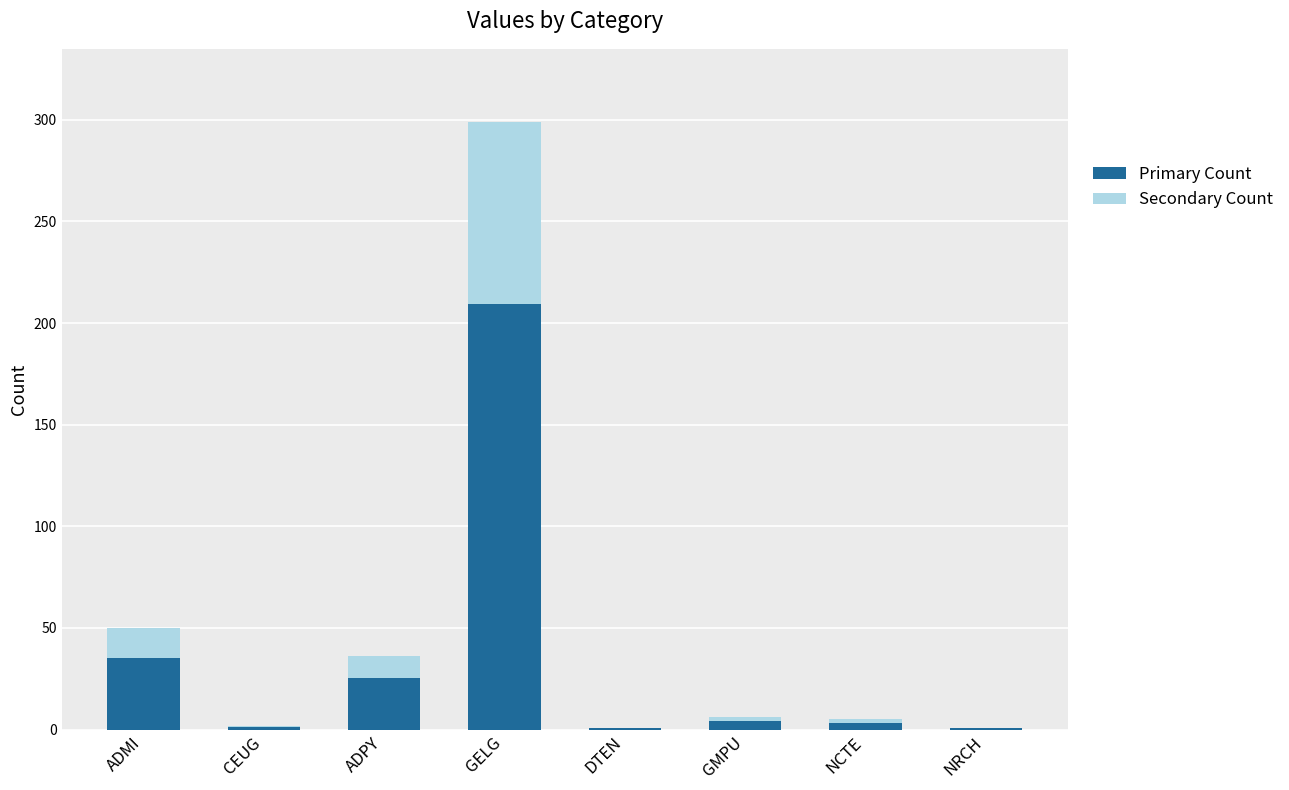

What is the total value across all series at ADPY?

36.0